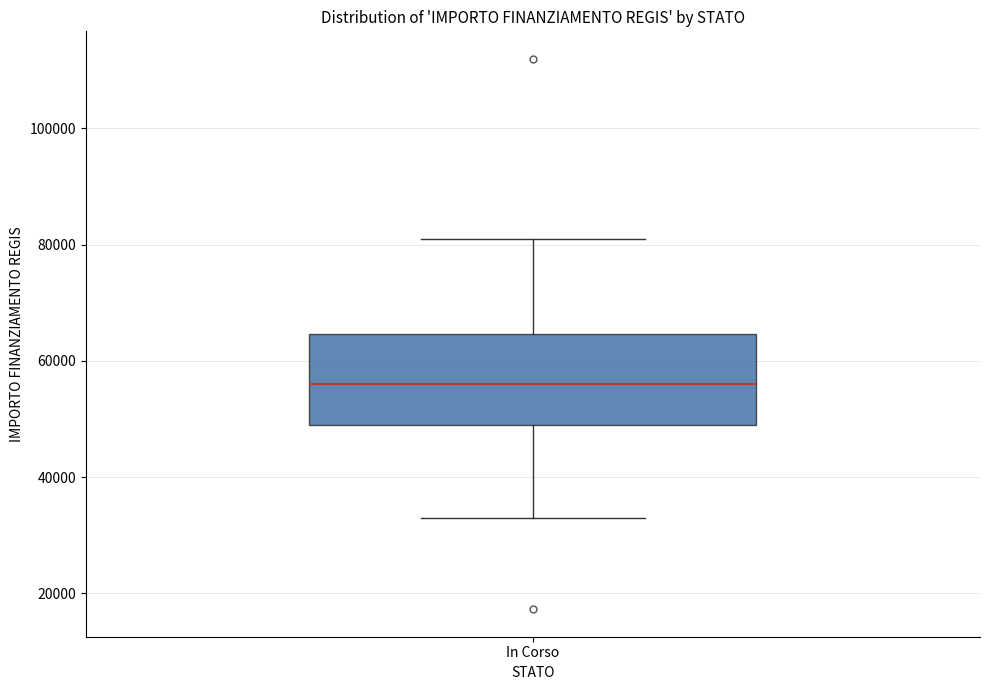

Read this box plot against the y-axis: the position of the median line, the range covered by the box, and the ends of both whiskers. The values are not printed on the chart, so give them approximately, as read against the axis.

median 56000, box 50000 to 64000, whiskers 32000 to 80000